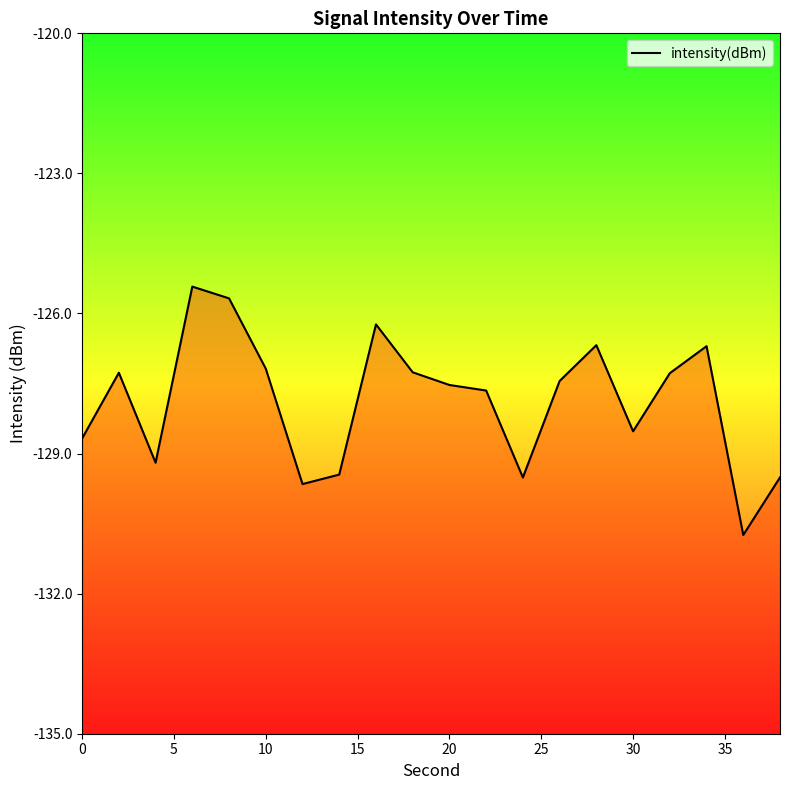

What is the value of the 3rd point from the left?

-129.2